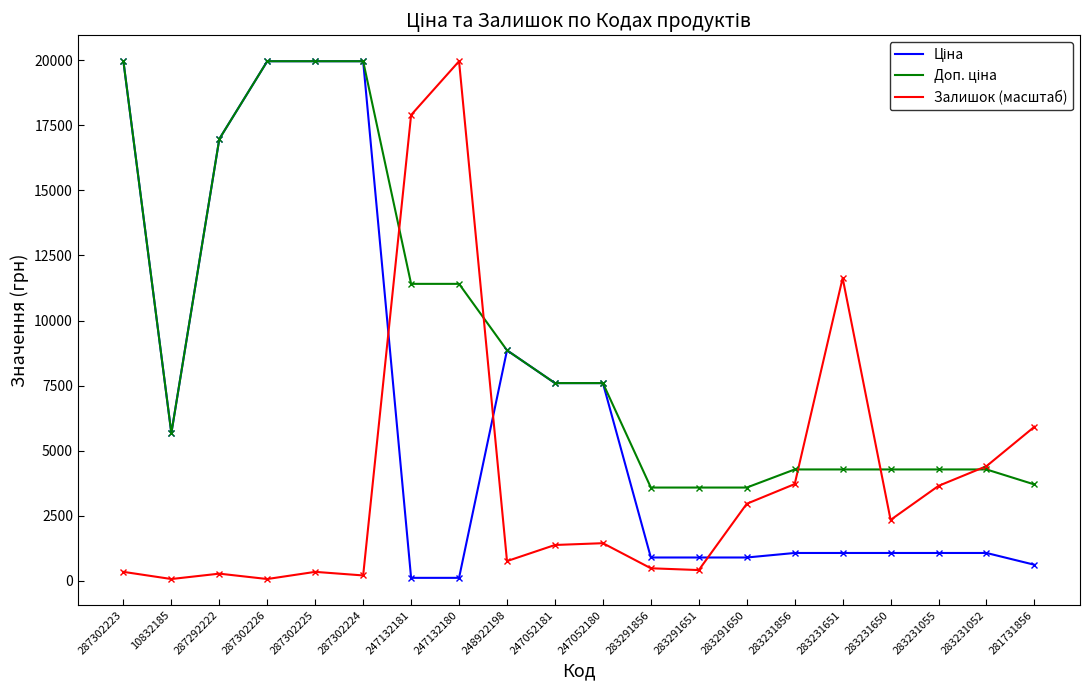

True or false: Залишок (масштаб) has a value of 11634.3 at 283231651.

True